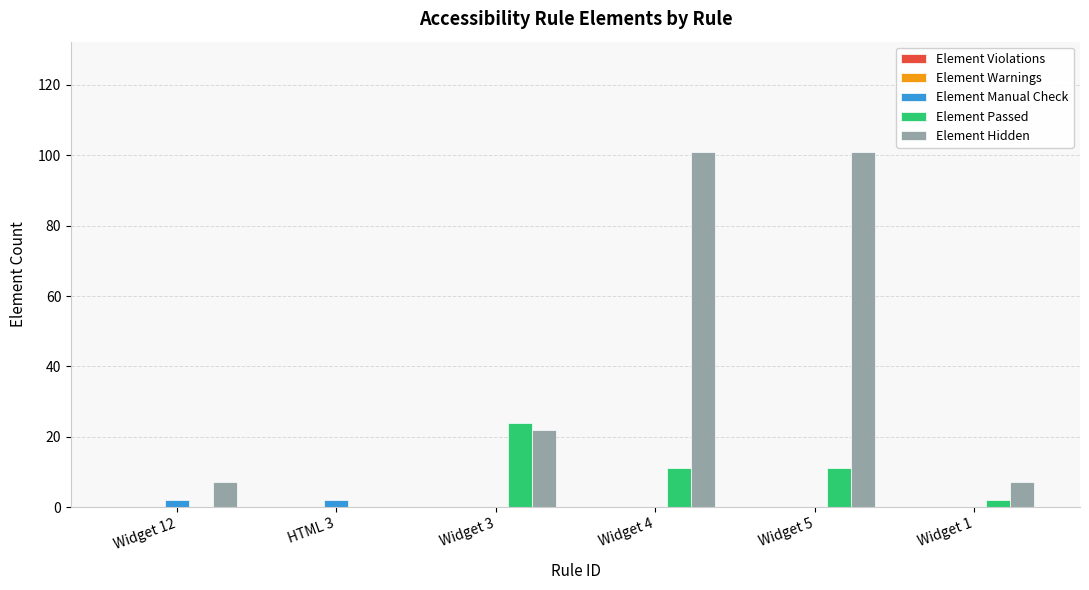

The Element Hidden series shows 59 at Widget 4. True or false?

False